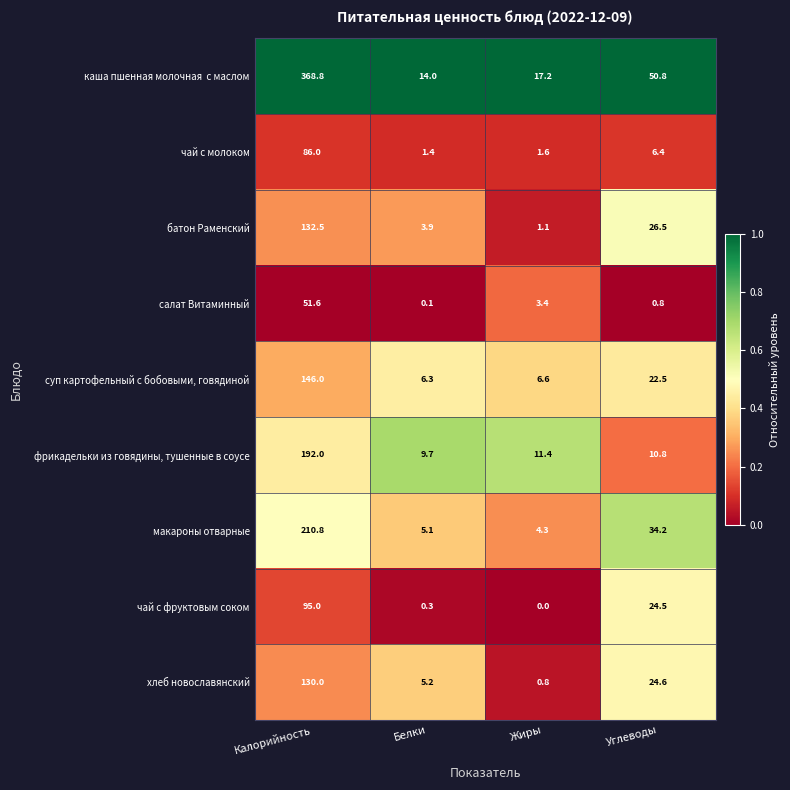

Between Белки and Жиры, which series saw the biggest shift?

хлеб новославянский